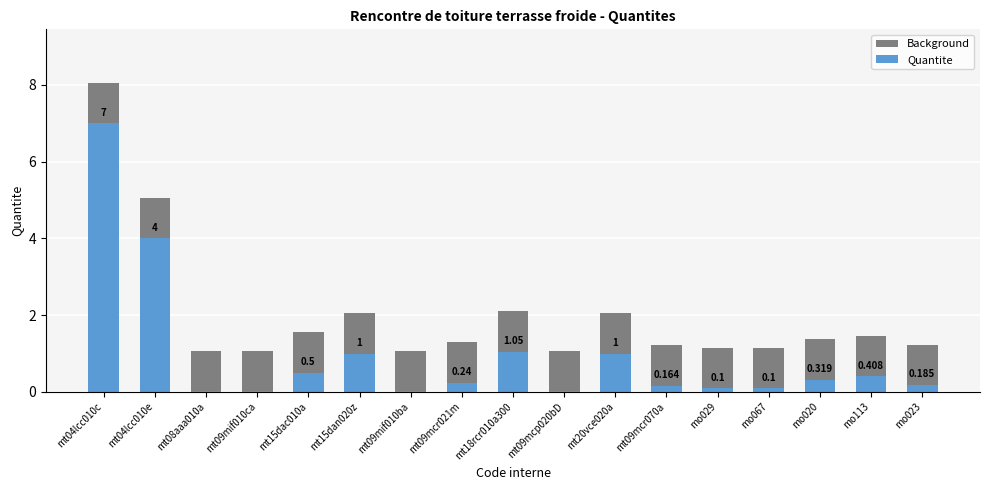

What is the difference between the Background values at mt09mcr021m and mt20vce020a?

0.8